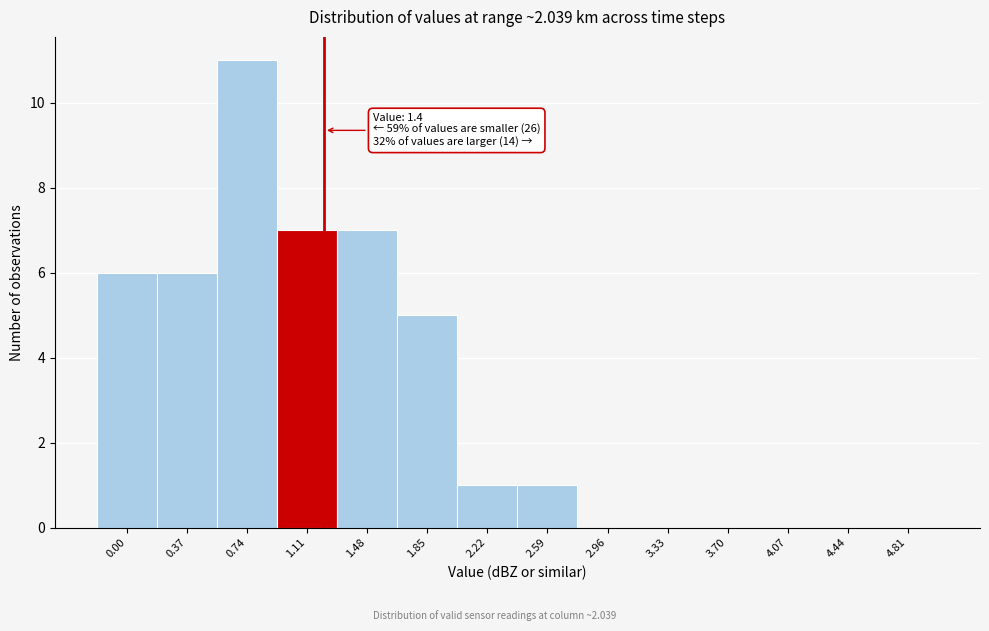

Reading left to right, transcribe all the data shown in this chart.

0.00=6	0.37=6	0.74=11	1.11=7	1.48=7	1.85=5	2.22=1	2.59=1	2.96=0	3.33=0	3.70=0	4.07=0	4.44=0	4.81=0